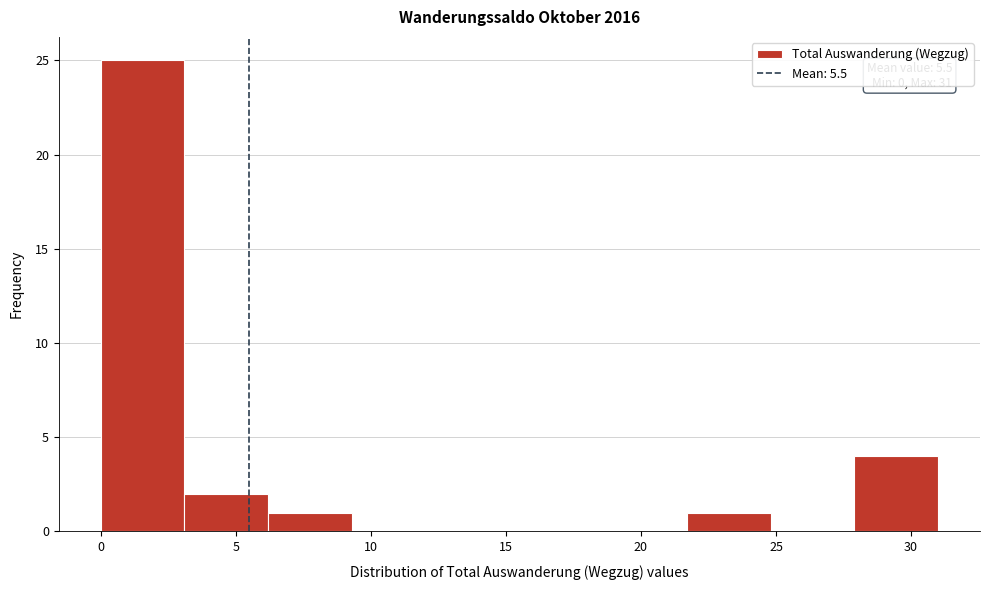

Which range on the x-axis has the tallest bar?

0.0 to 3.1